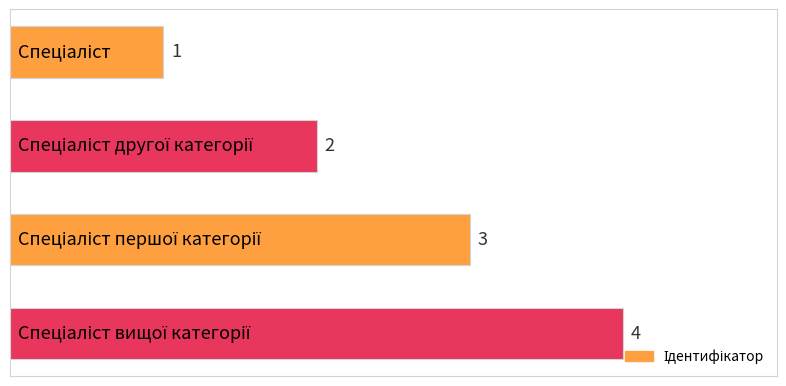

Count the values in the range 2 to 4.

3